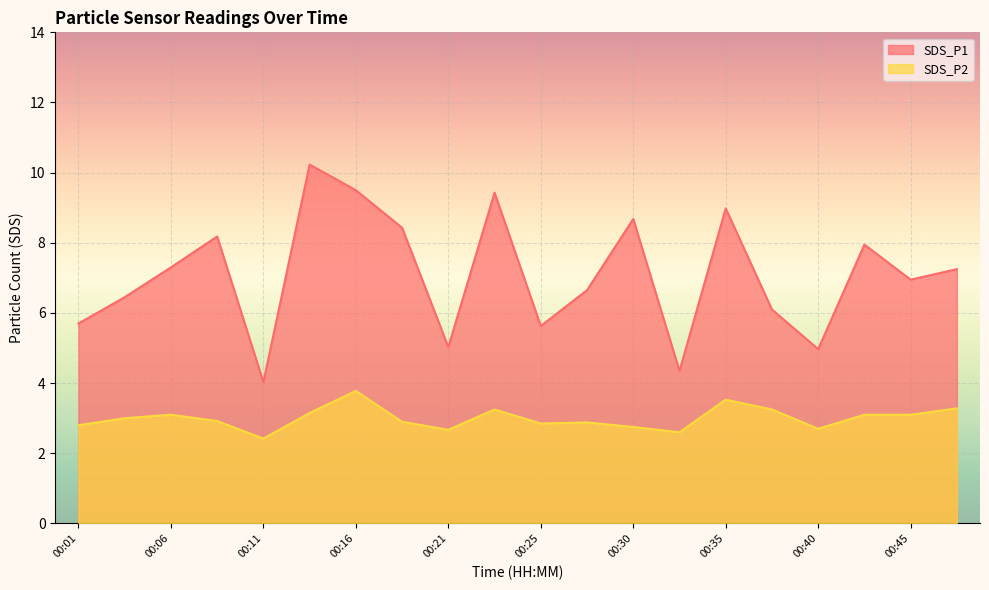

The value of SDS_P1 at 00:35 is 9.0. True or false?

True